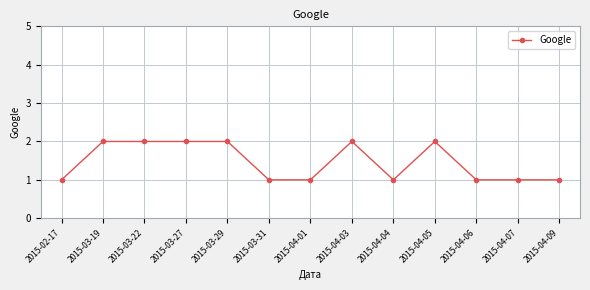

Approximately how many times larger is the value at 2015-03-29 compared to 2015-04-07?

2.0